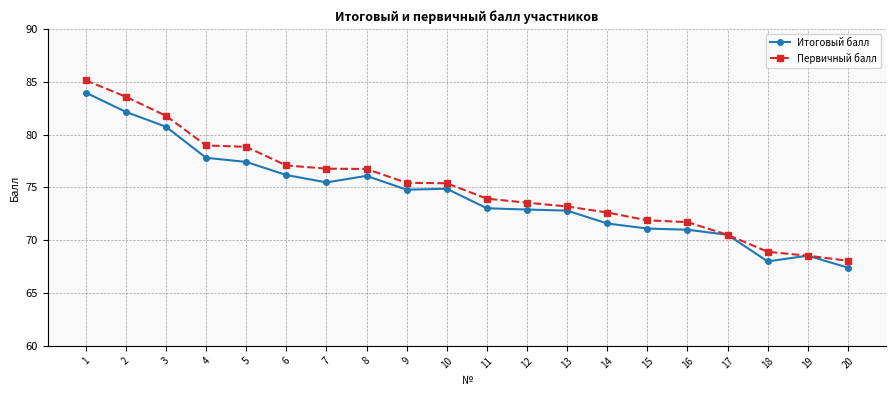

What value does the Итоговый балл series have at 10?

74.9